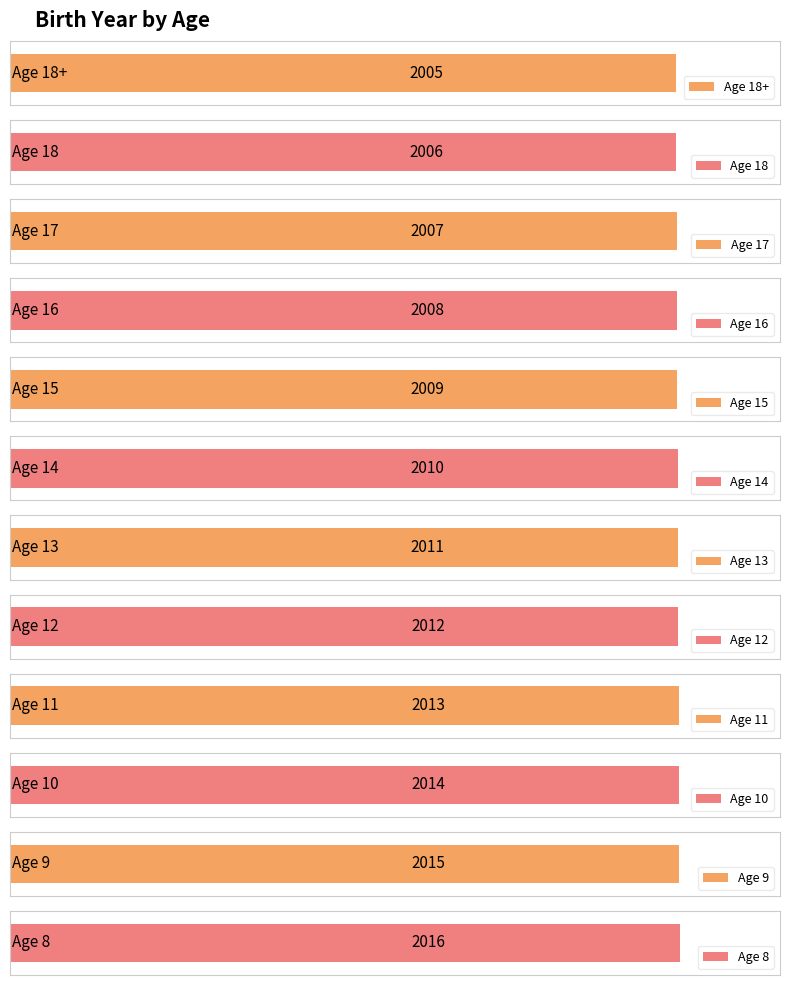

What is the maximum value shown in the chart?

2016